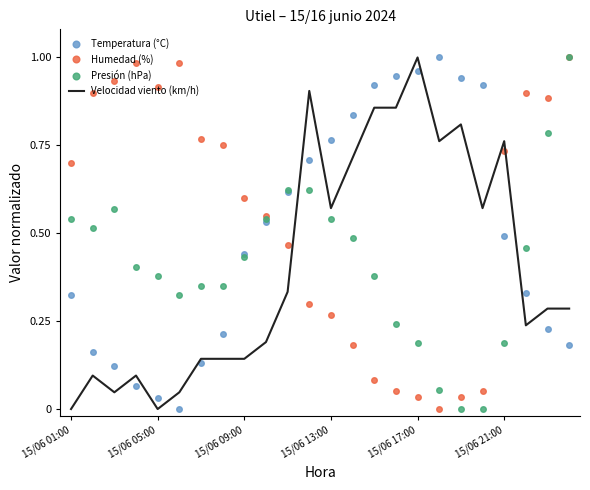

True or false: Humedad (%) and Temperatura (°C) intersect in this chart.

True